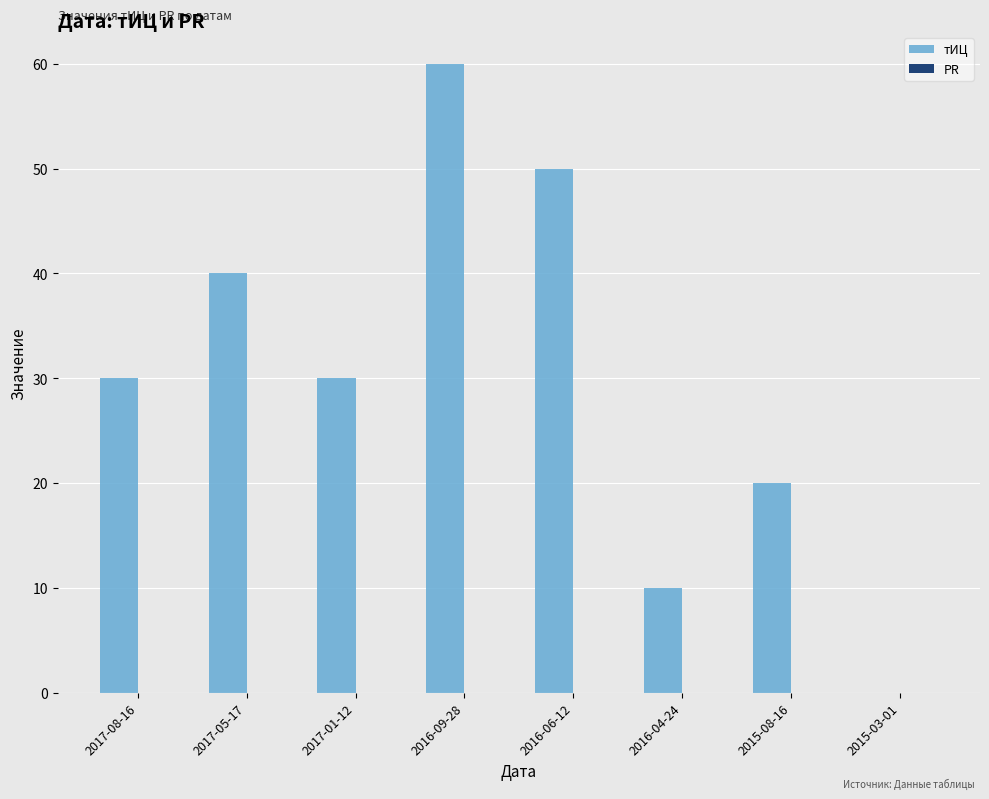

Between 2015-03-01 and 2016-09-28, which is larger?

2016-09-28